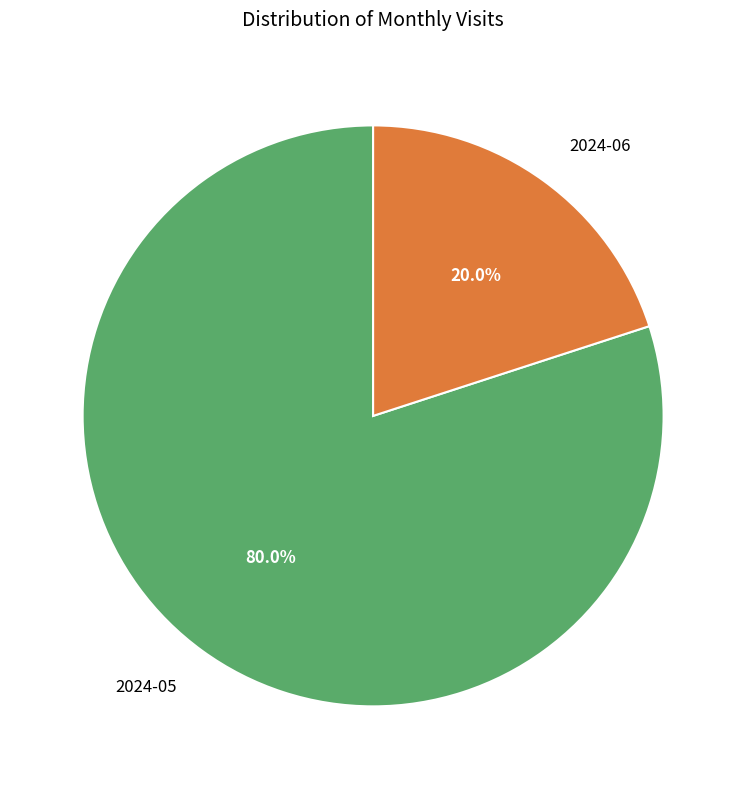

Is there any slice that represents more than half of the pie?

Yes